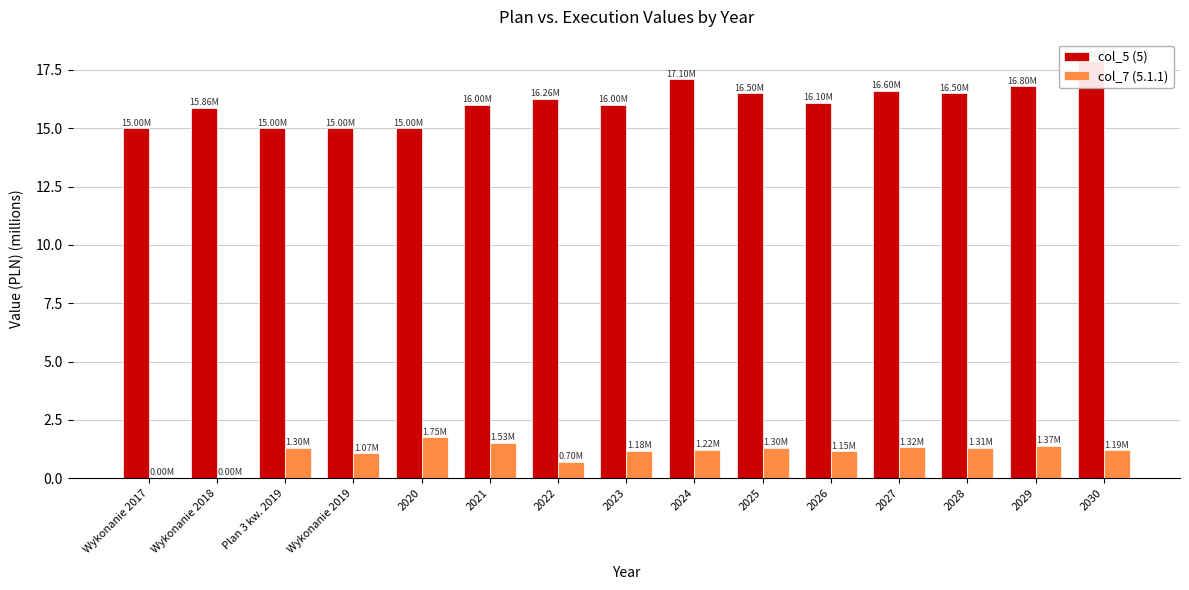

At which category does the chart reach its minimum across all series?

Wykonanie 2017